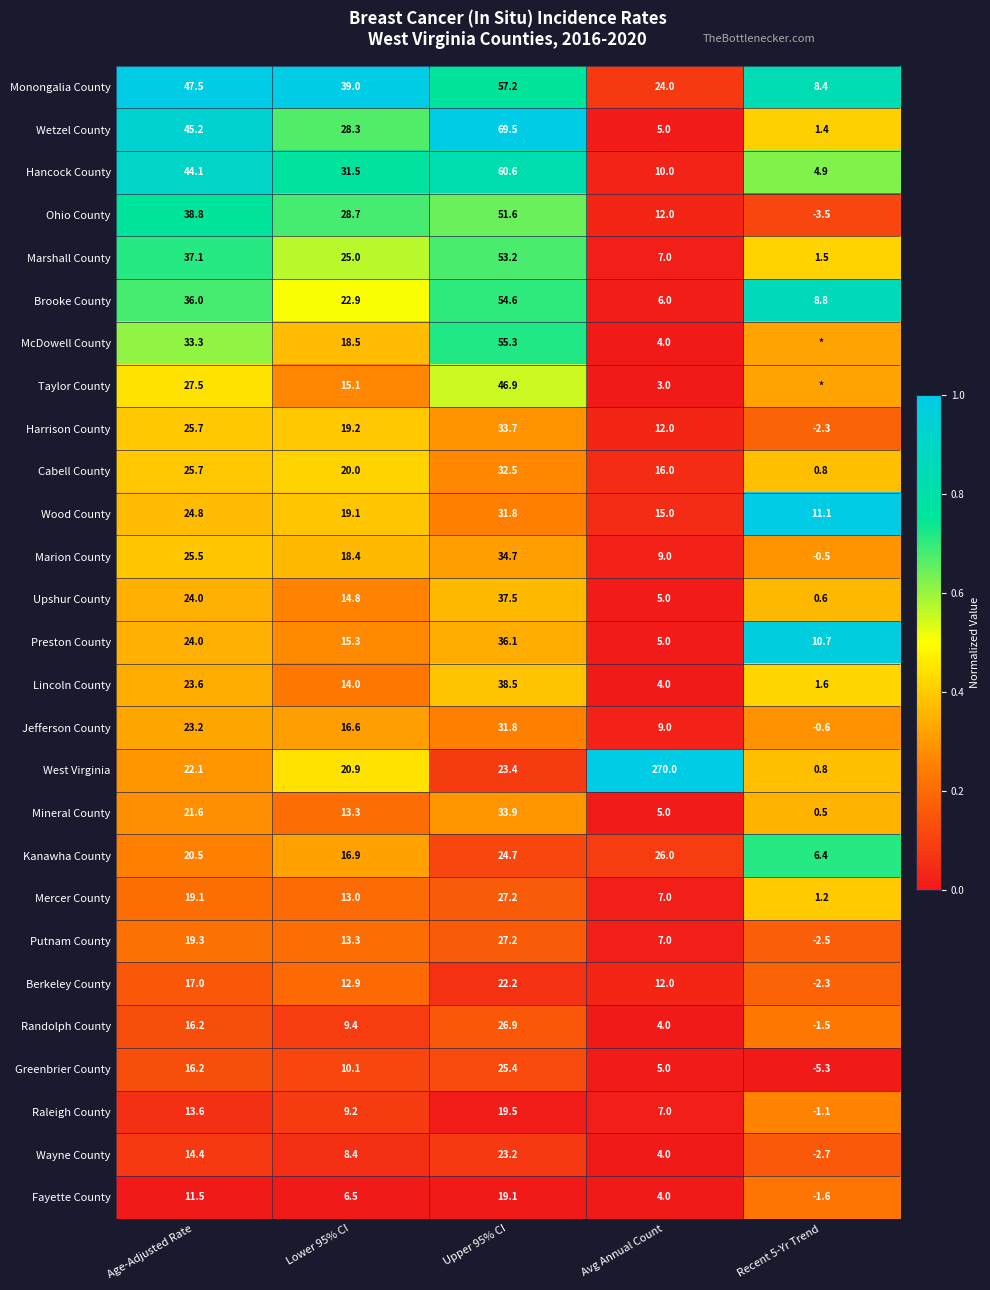

Which series changed the most between Lower 95% CI and Upper 95% CI?

Wetzel County